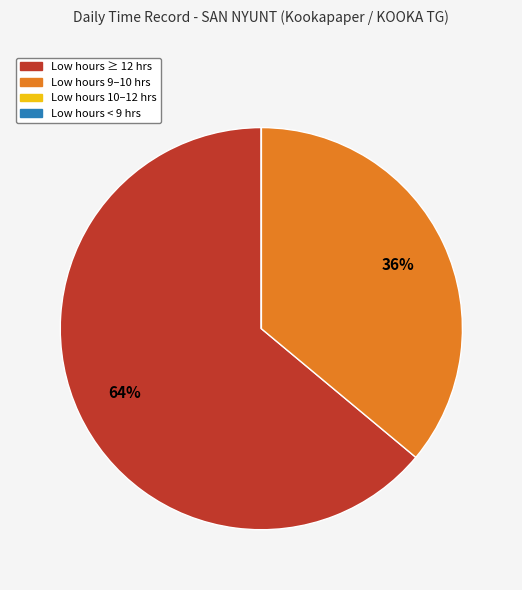

Which has a higher value, Low hours 9–10 hrs or Low hours ≥ 12 hrs?

Low hours ≥ 12 hrs